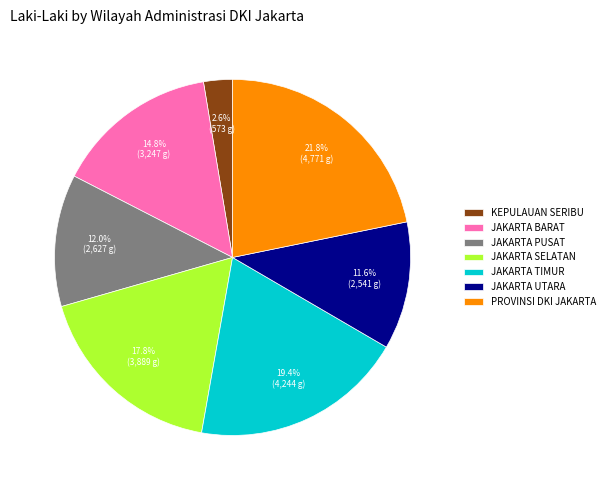

To the nearest percent, what is the average slice percentage?

14%